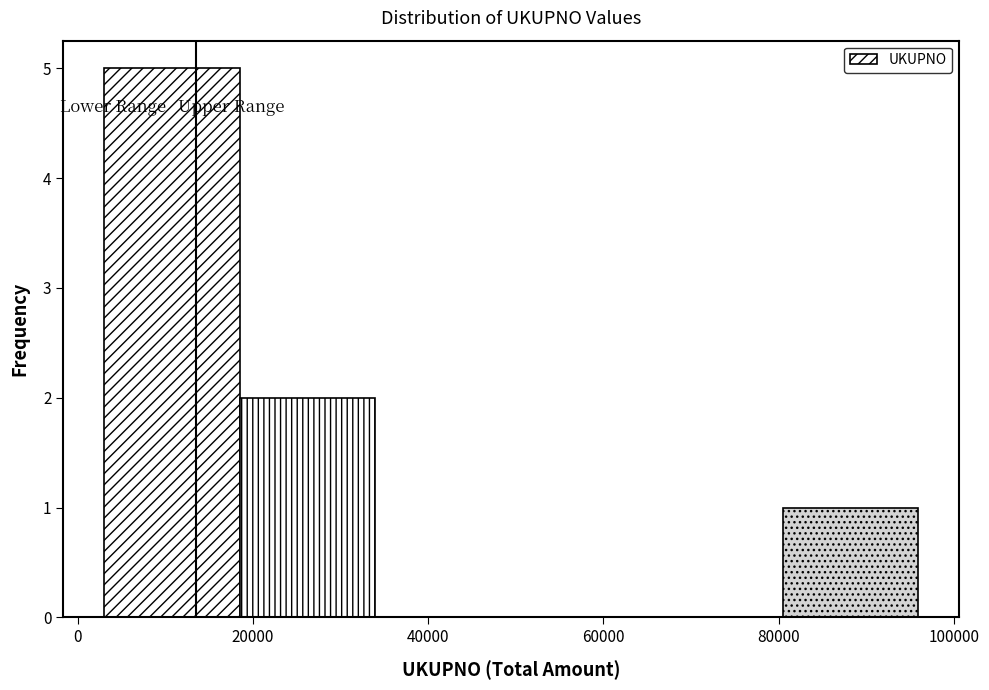

What is the height of the bar covering 80000 to 96000 on the x-axis? Neither the bar edges nor the heights are printed on the chart, so give them approximately, as read against the axes.

1